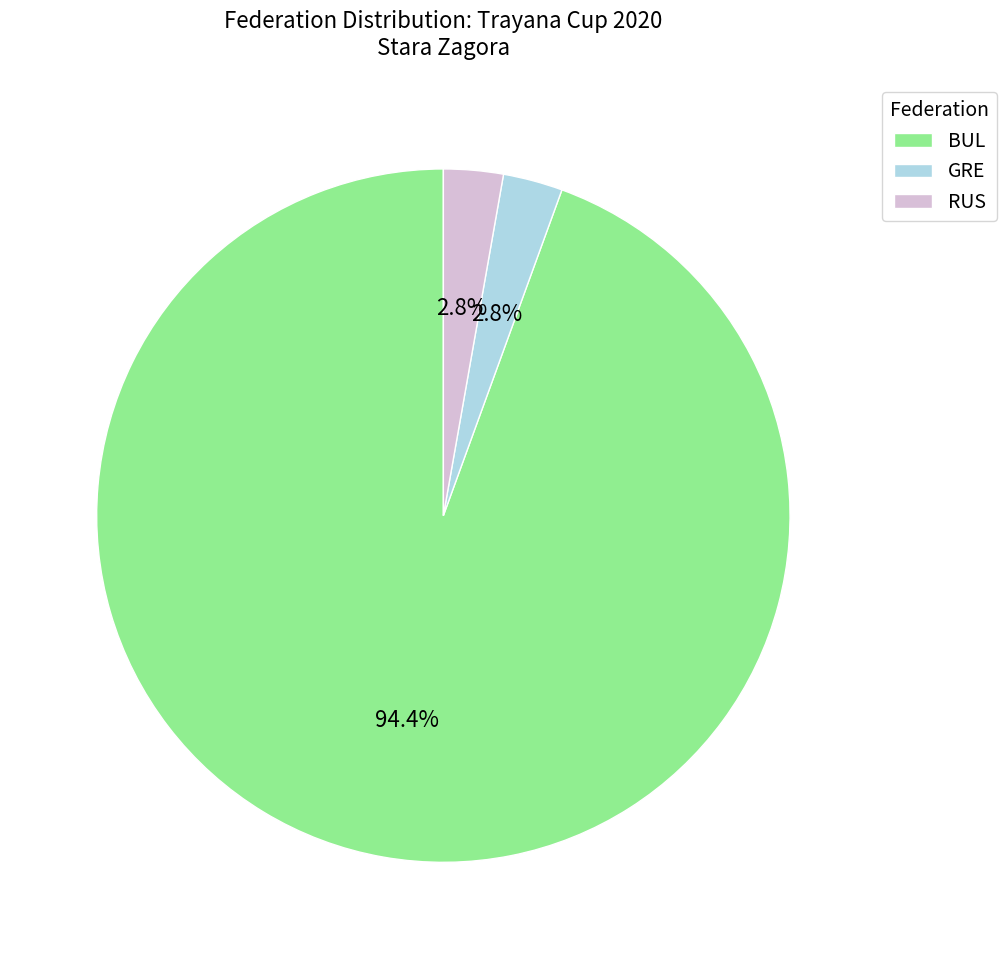

To the nearest percent, what is the difference between the largest and smallest slice percentages?

92%